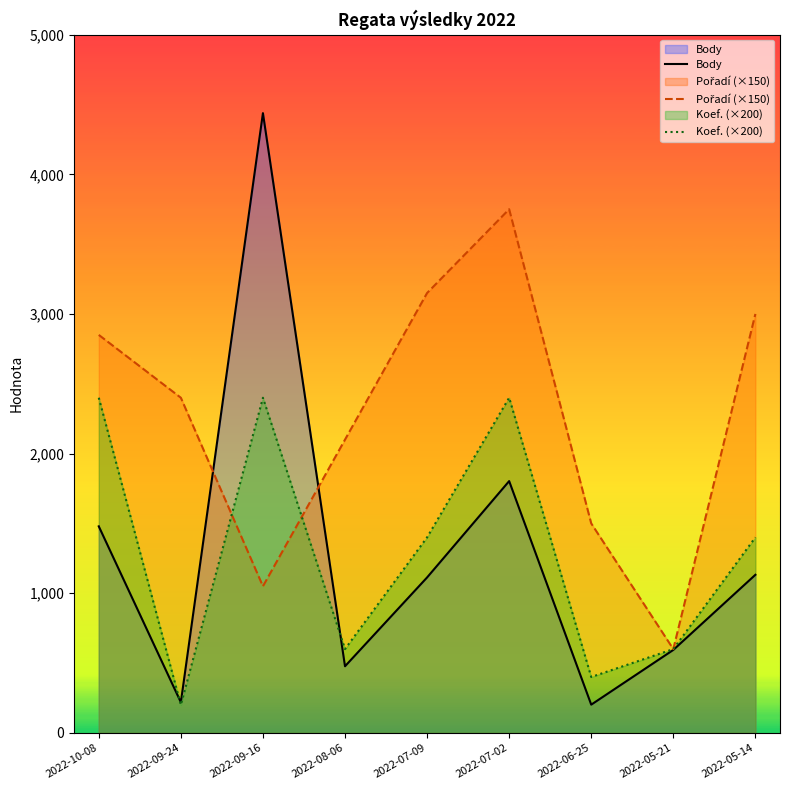

In Pořadí (×150), how many points are lower than both neighbors (excluding endpoints)?

2